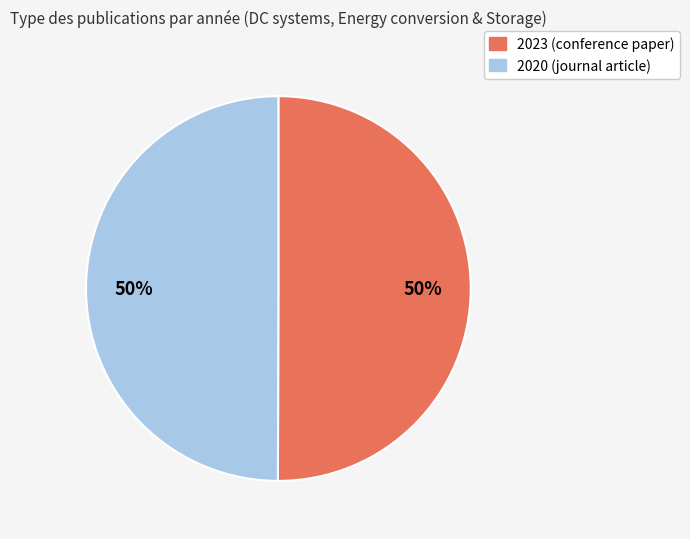

Do 2023 and 2020 together represent more than half of the pie?

Yes